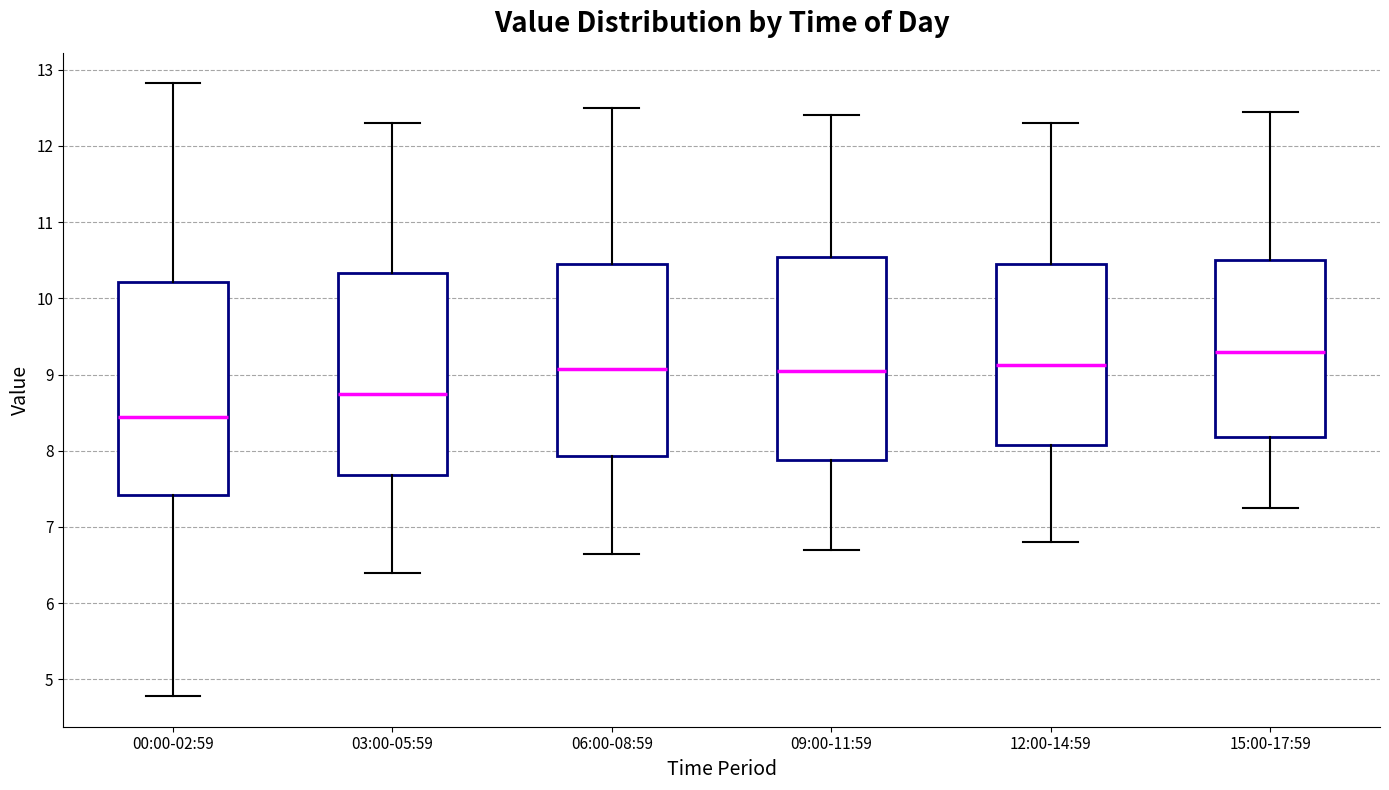

Comparing the boxes themselves (not the whiskers), which one is the tallest?

00:00-02:59